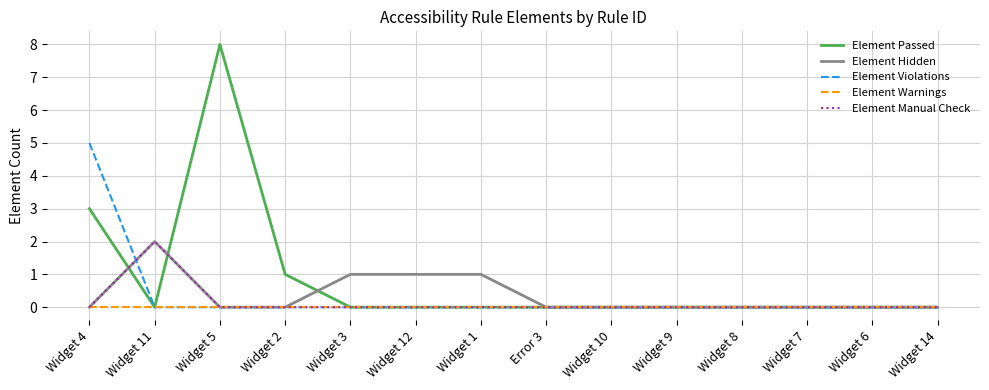

Reading left to right, extract all data points from this chart.

Element Passed: Widget 4=3	Widget 11=0	Widget 5=8	Widget 2=1	Widget 3=0	Widget 12=0	Widget 1=0	Error 3=0	Widget 10=0	Widget 9=0	Widget 8=0	Widget 7=0	Widget 6=0	Widget 14=0
Element Hidden: Widget 4=0	Widget 11=2	Widget 5=0	Widget 2=0	Widget 3=1	Widget 12=1	Widget 1=1	Error 3=0	Widget 10=0	Widget 9=0	Widget 8=0	Widget 7=0	Widget 6=0	Widget 14=0
Element Violations: Widget 4=5	Widget 11=0	Widget 5=0	Widget 2=0	Widget 3=0	Widget 12=0	Widget 1=0	Error 3=0	Widget 10=0	Widget 9=0	Widget 8=0	Widget 7=0	Widget 6=0	Widget 14=0
Element Warnings: Widget 4=0	Widget 11=0	Widget 5=0	Widget 2=0	Widget 3=0	Widget 12=0	Widget 1=0	Error 3=0	Widget 10=0	Widget 9=0	Widget 8=0	Widget 7=0	Widget 6=0	Widget 14=0
Element Manual Check: Widget 4=0	Widget 11=2	Widget 5=0	Widget 2=0	Widget 3=0	Widget 12=0	Widget 1=0	Error 3=0	Widget 10=0	Widget 9=0	Widget 8=0	Widget 7=0	Widget 6=0	Widget 14=0